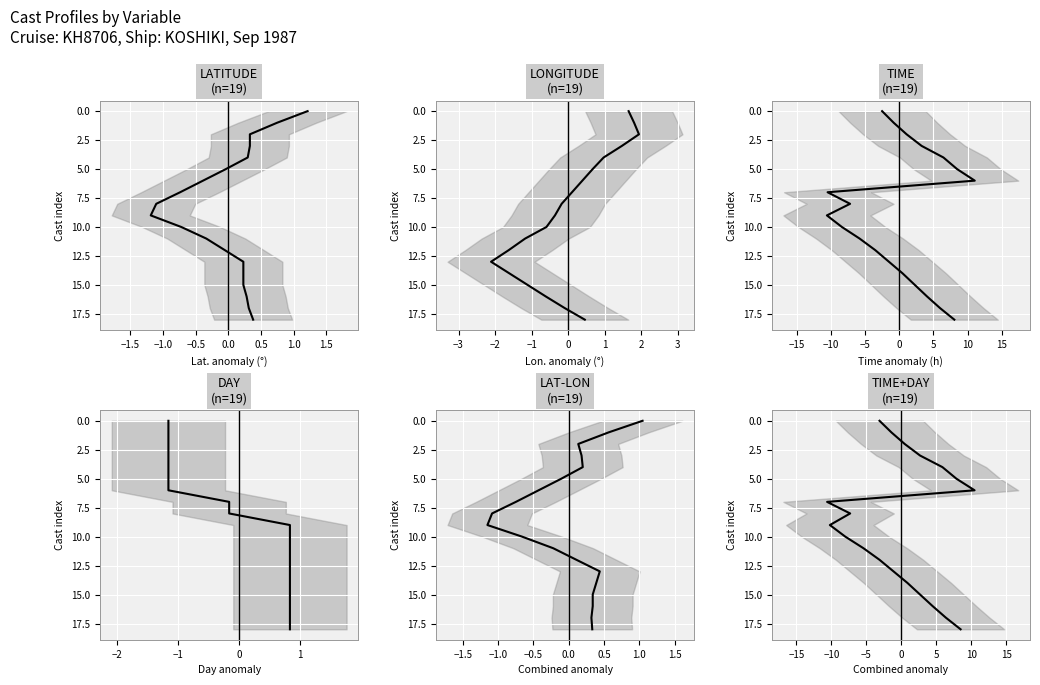

True or false: LATITUDE has more than 0 interior local peaks.

False